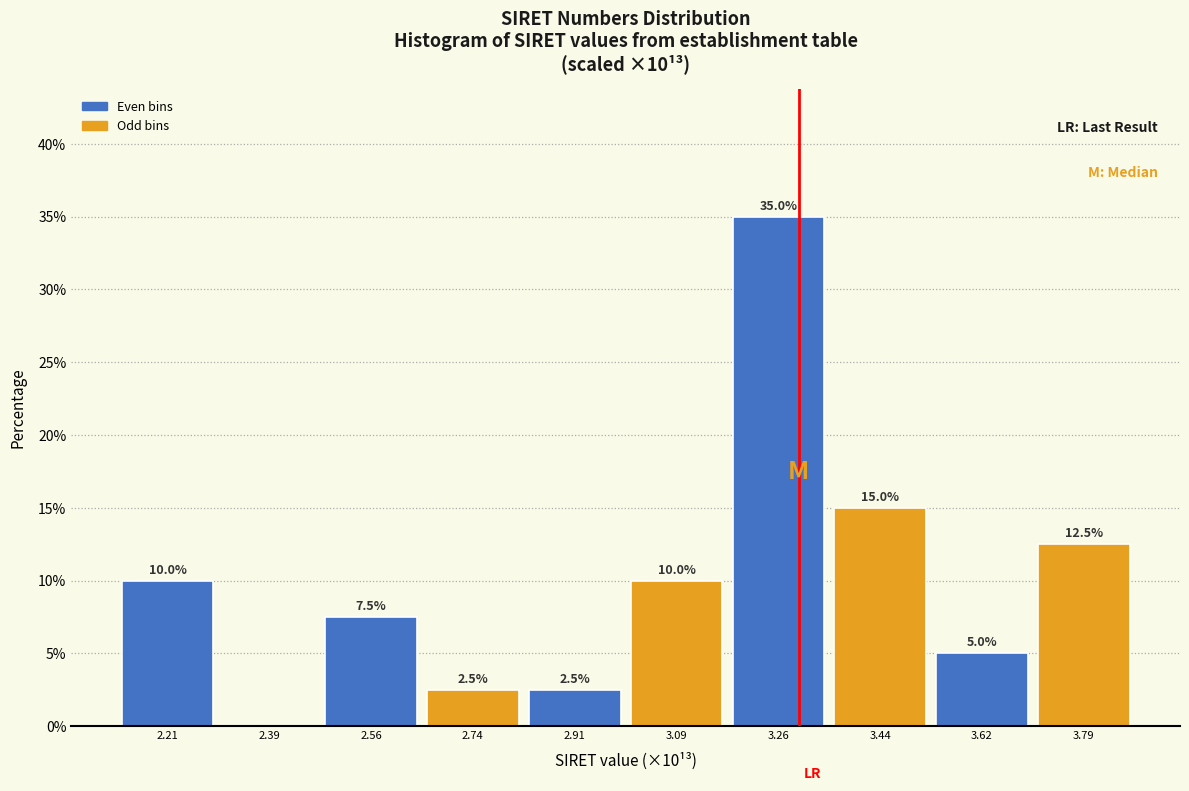

Which range on the x-axis has the tallest bar?

3.18 to 3.36